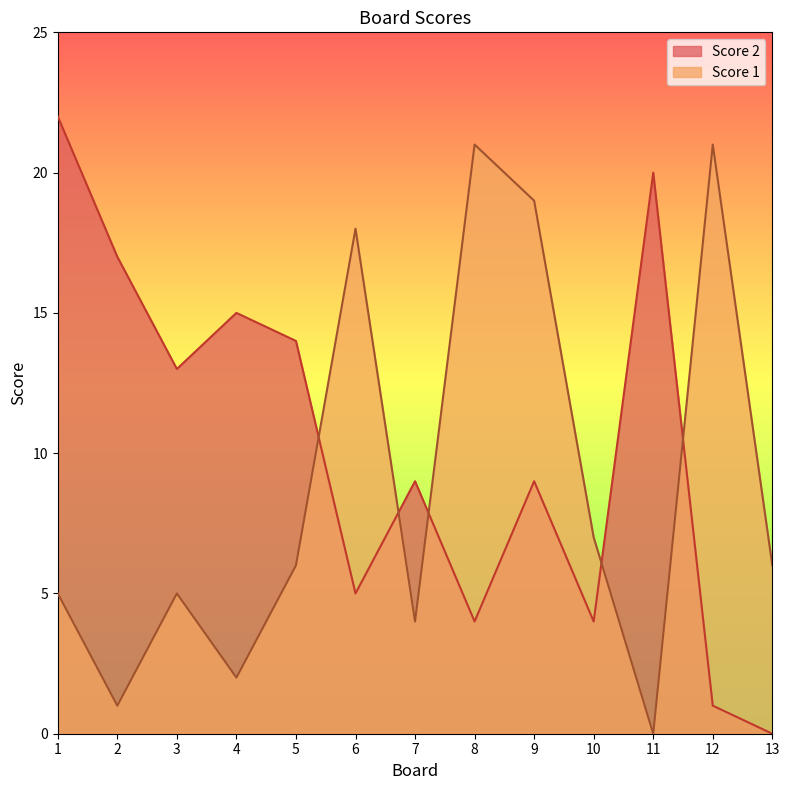

Which series changed the most between 4 and 9?

Score 1